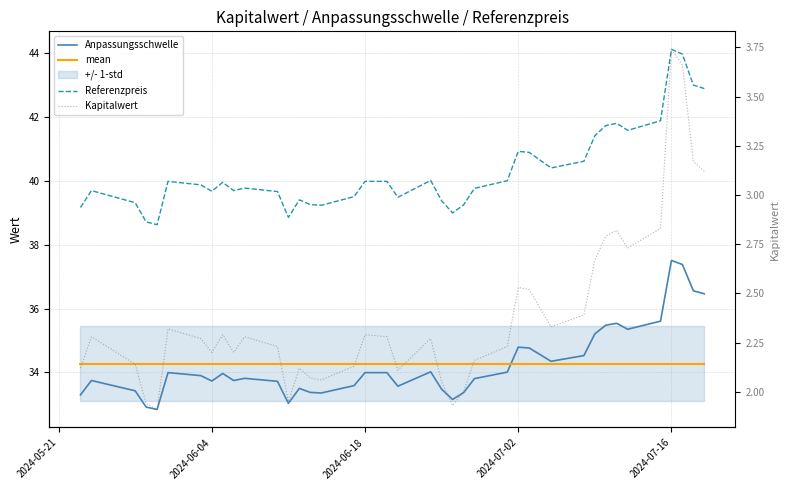

True or false: Kapitalwert and Anpassungsschwelle cross at least once.

False